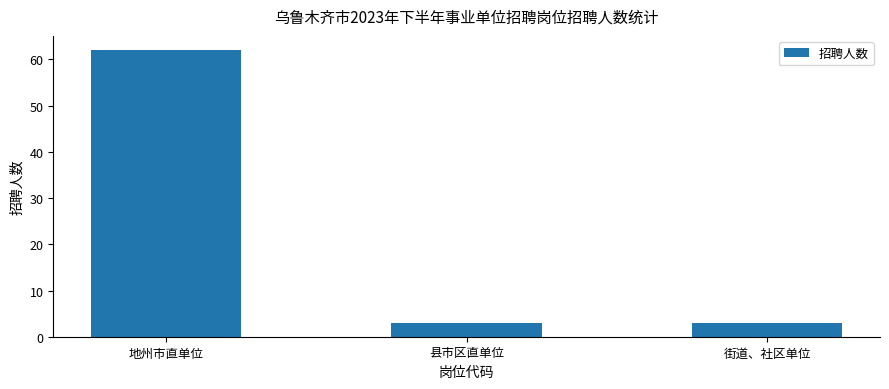

What is the maximum value shown in the chart?

62